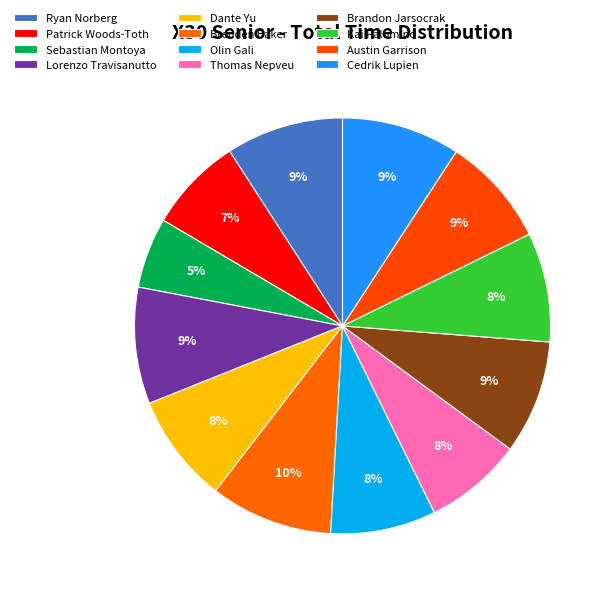

Count the number of slices in the pie.

12